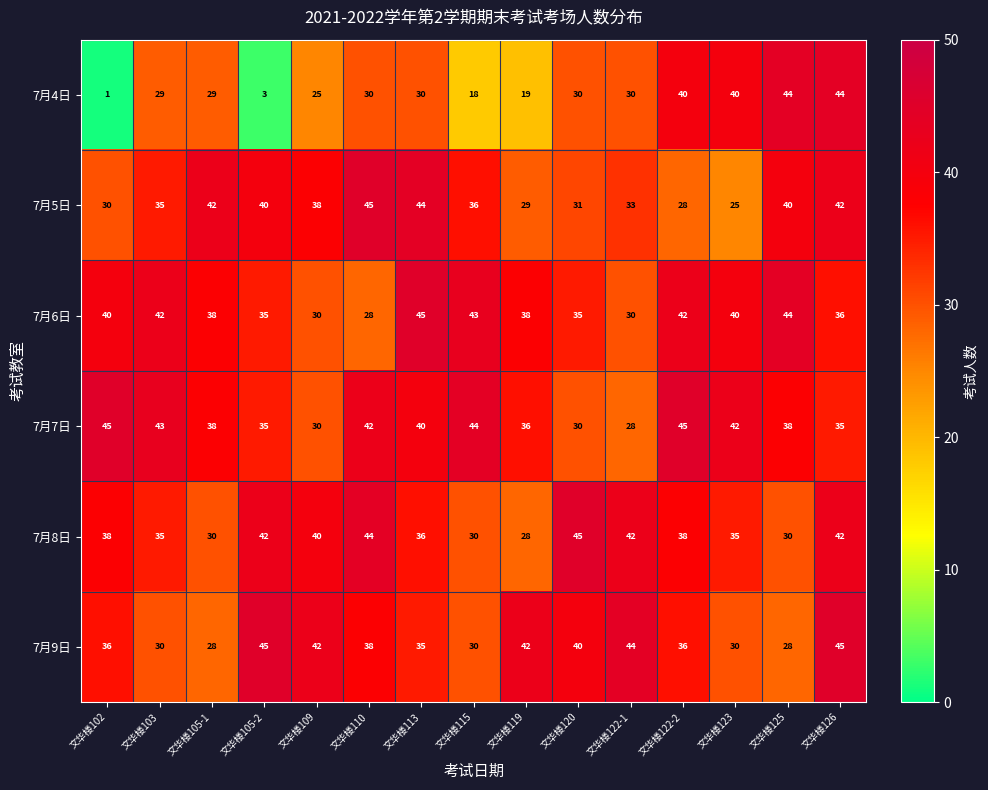

What is the maximum value for 7月7日?

45